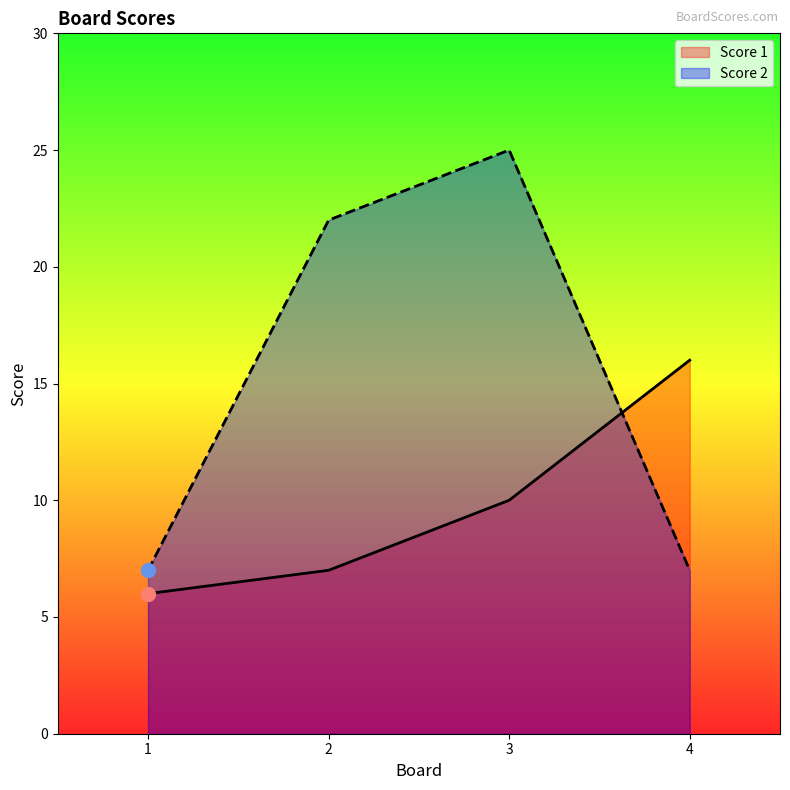

Which series has the largest total across all categories?

Score 2